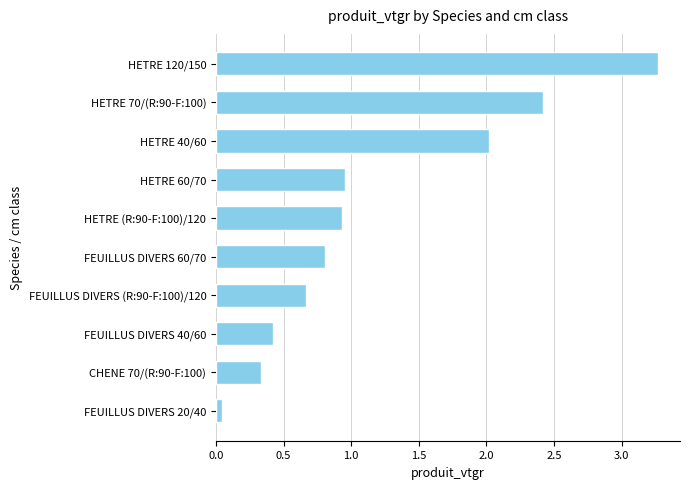

Are the bars grouped side by side (vs. stacked)?

No